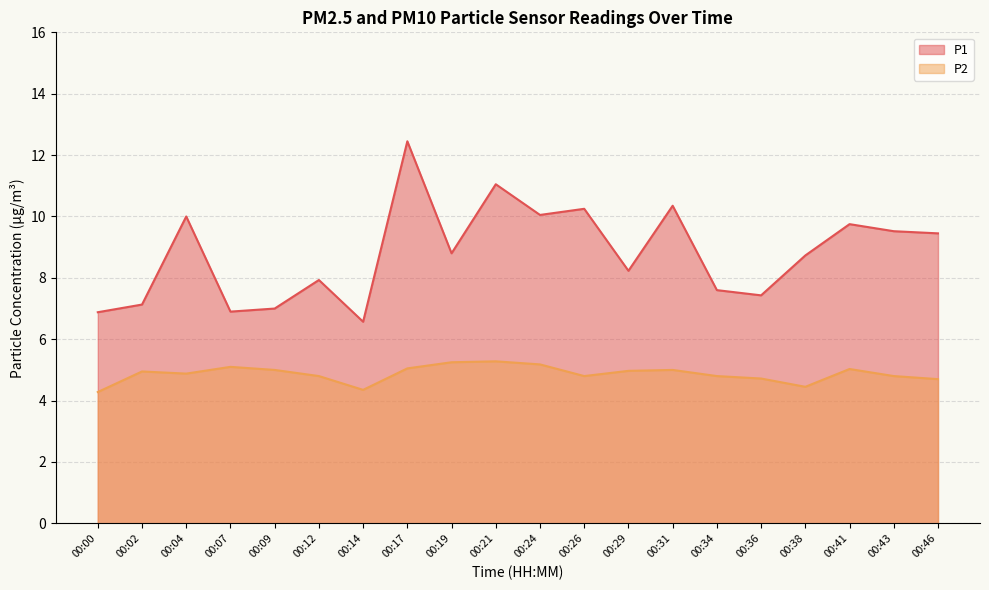

Between 00:12 and 00:46, which series saw the biggest shift?

P1